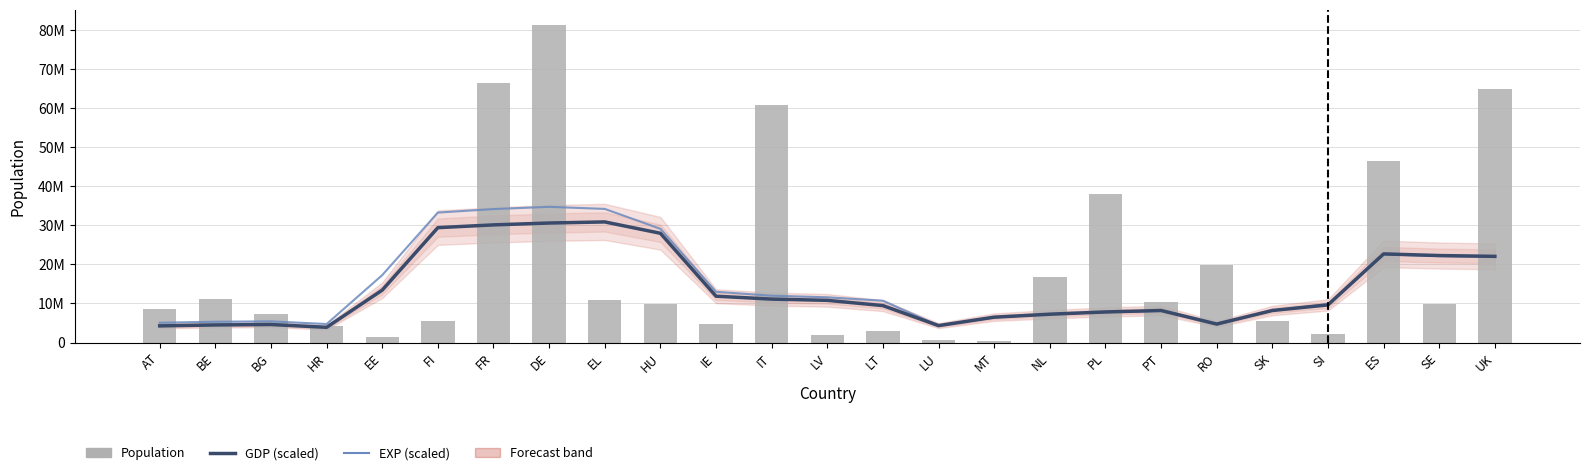

The value of Population at IE is 6265082.0. True or false?

False